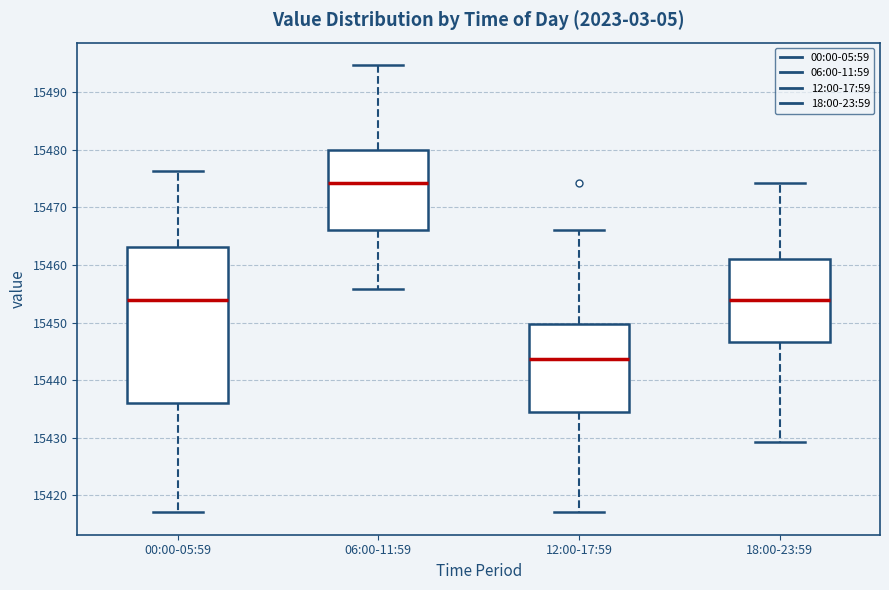

Where does the lower whisker of the box for 18:00-23:59 end on the y-axis? The values are not printed on the chart, so give them approximately, as read against the axis.

15429